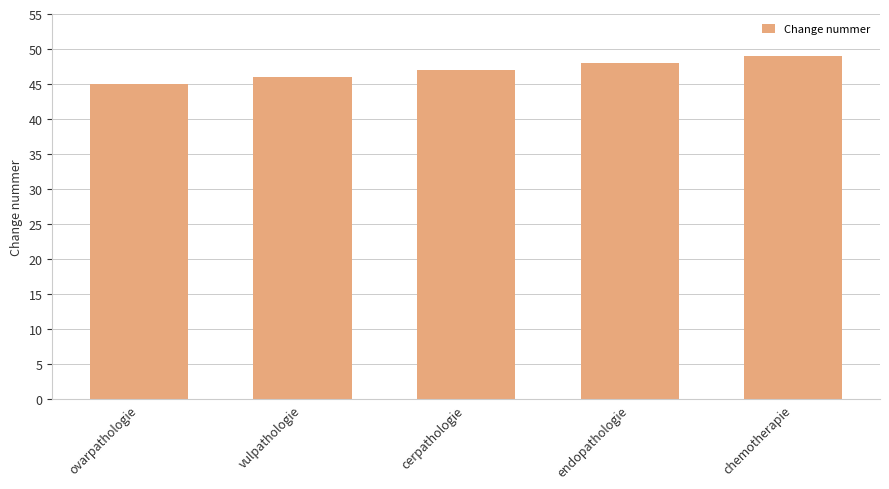

What is the average value?

47